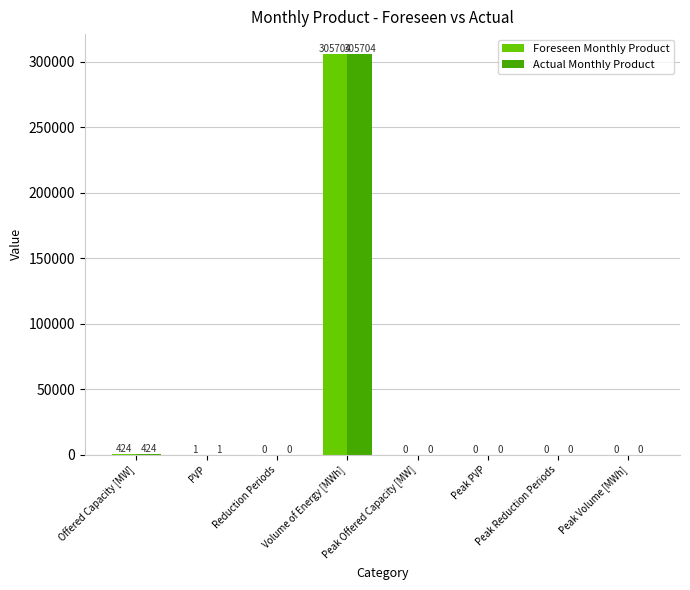

Are the bars grouped side by side (vs. stacked)?

Yes